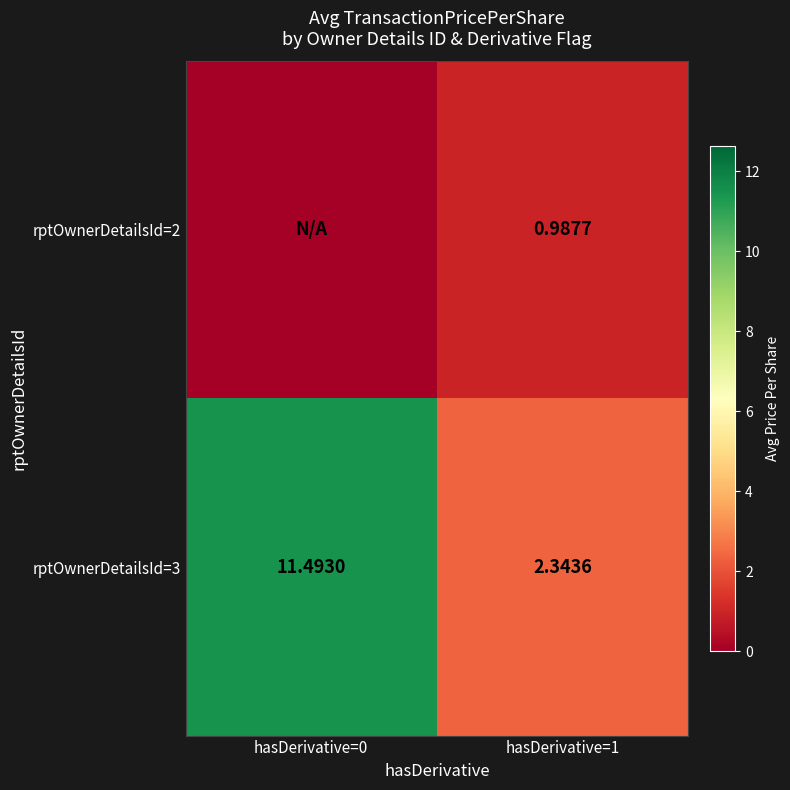

At which category is the sum across all series the highest?

hasDerivative=0